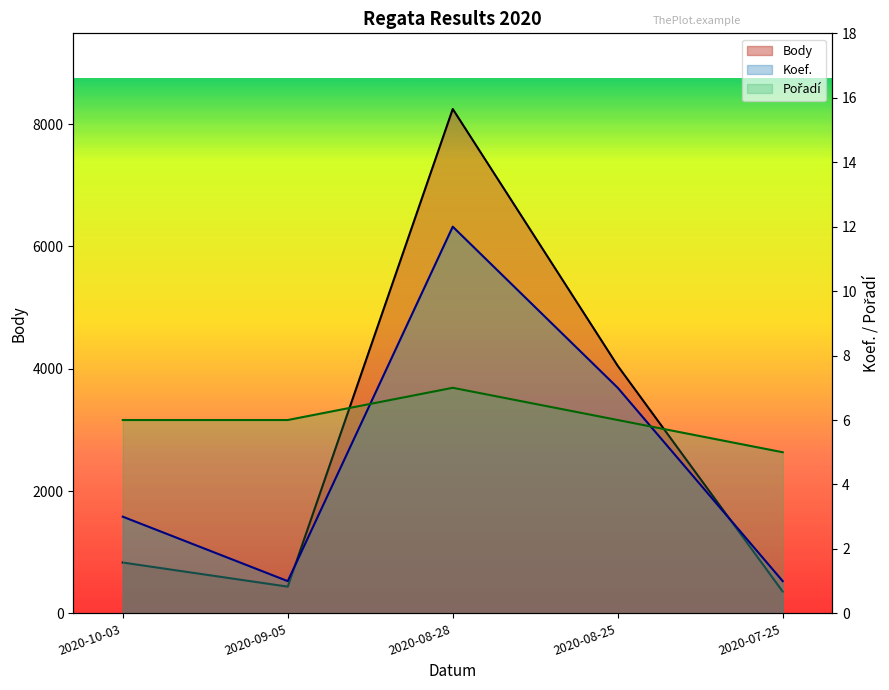

Reading left to right, list all the values displayed in this chart.

Body: 831	437	8247	4047	356
Koef.: 3	1	12	7	1
Pořadí: 6	6	7	6	5